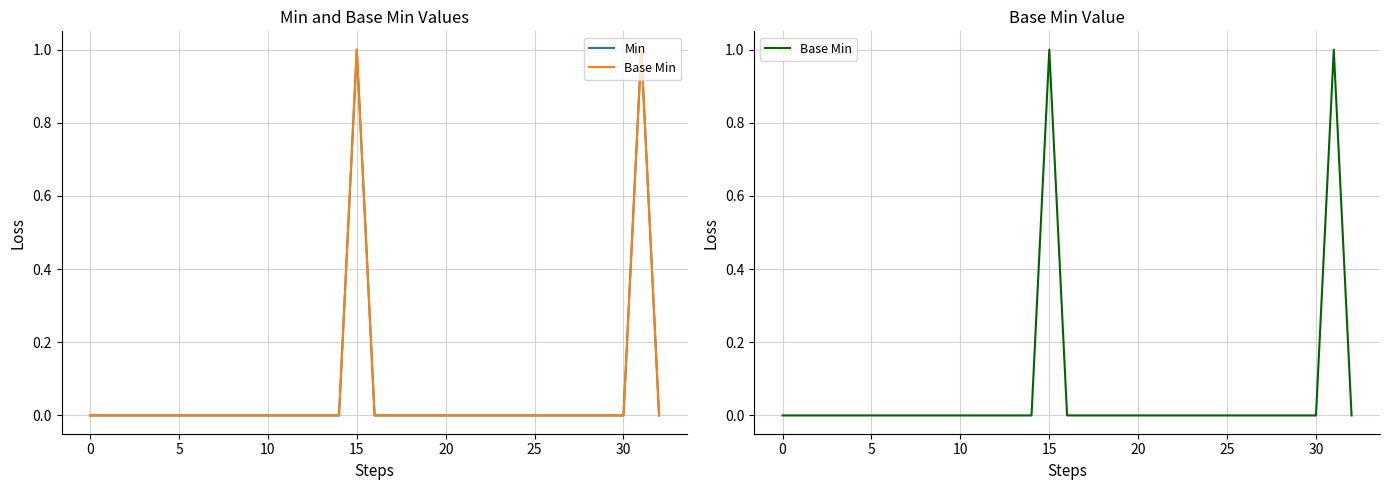

True or false: Base Min and Min intersect in this chart.

False